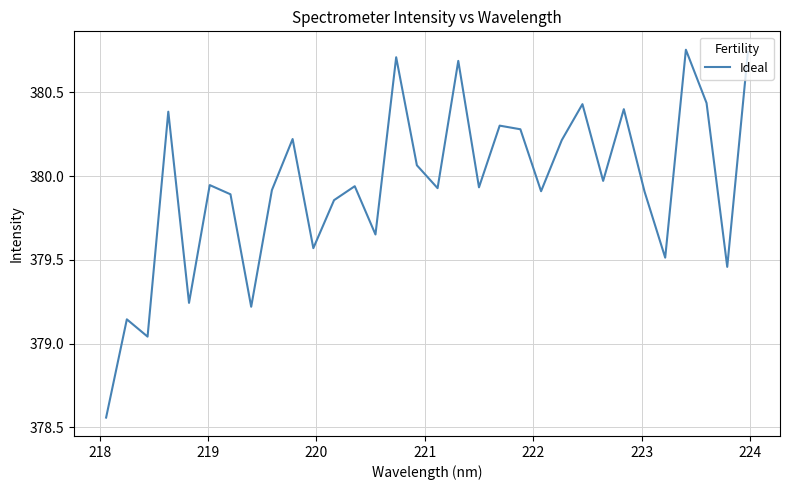

How many interior local valleys (lower than both neighbors) does the data have?

11